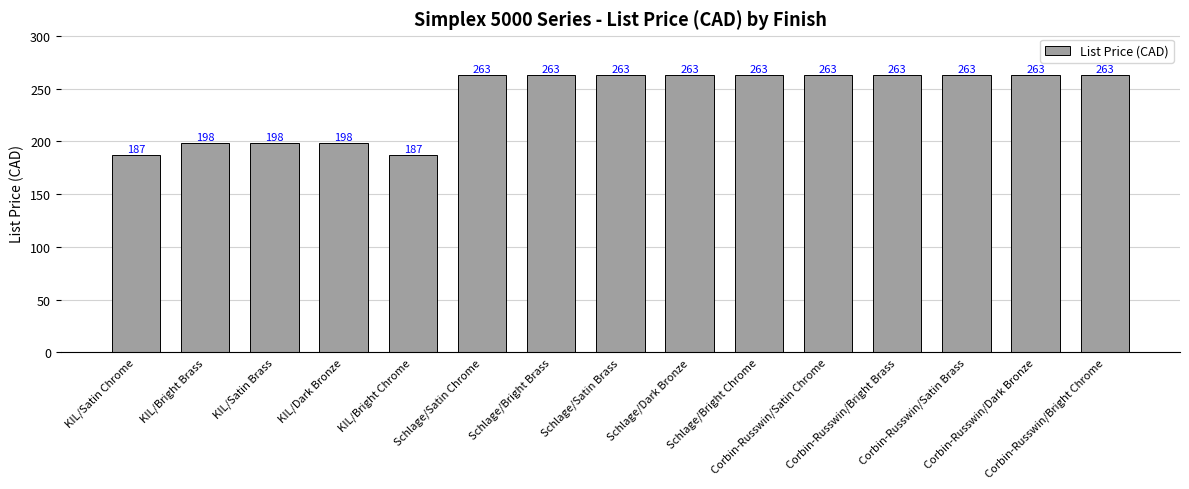

The value at Corbin-Russwin/Satin Brass is 397. True or false?

False